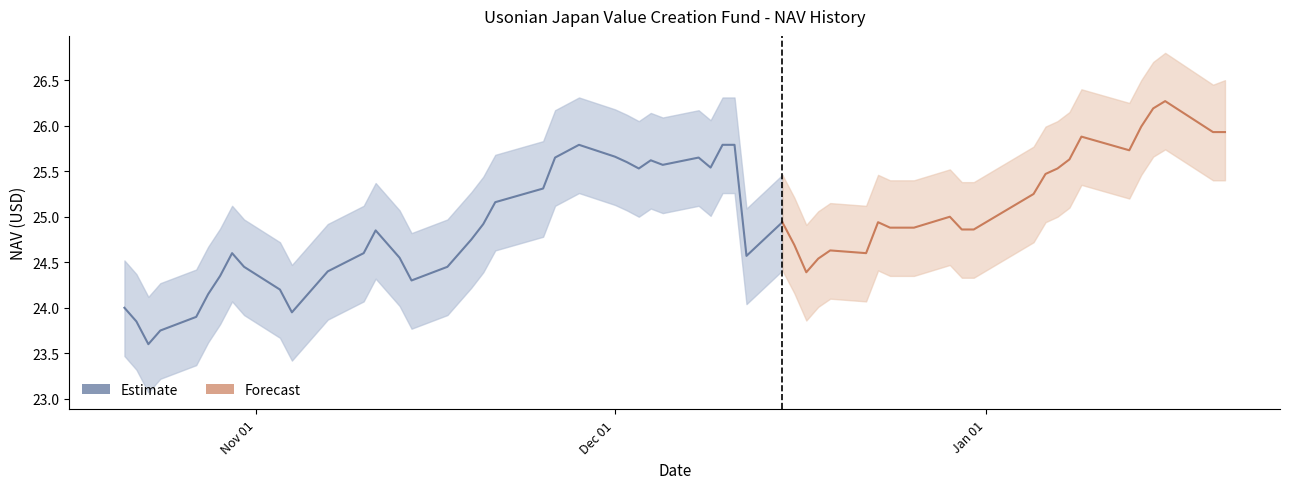

True or false: there are more than 1 points higher than both neighbors.

True